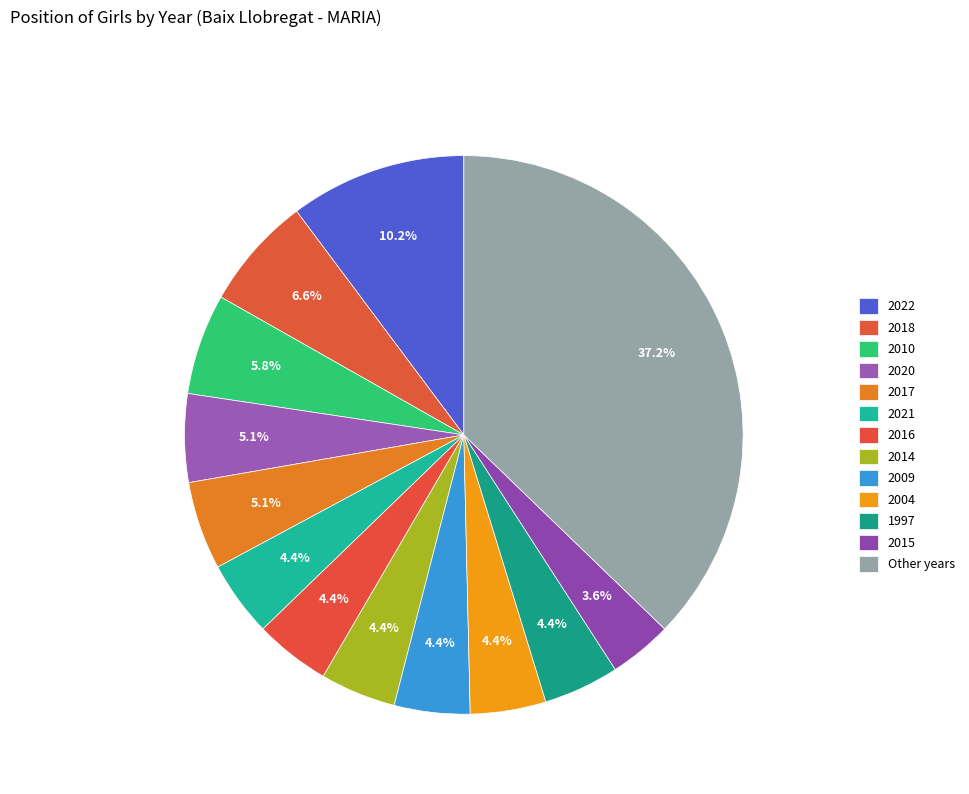

How many segments does this pie chart have?

13